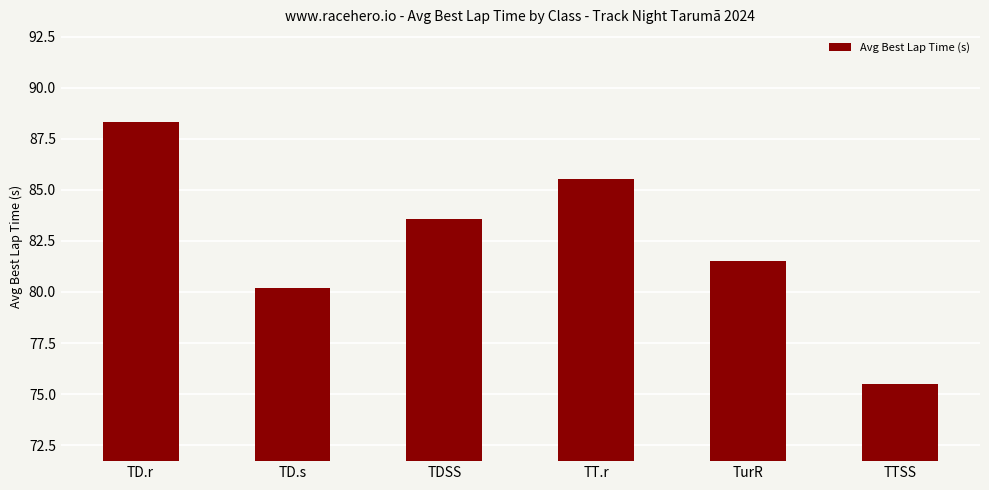

Which has a higher value, TD.r or TTSS?

TD.r